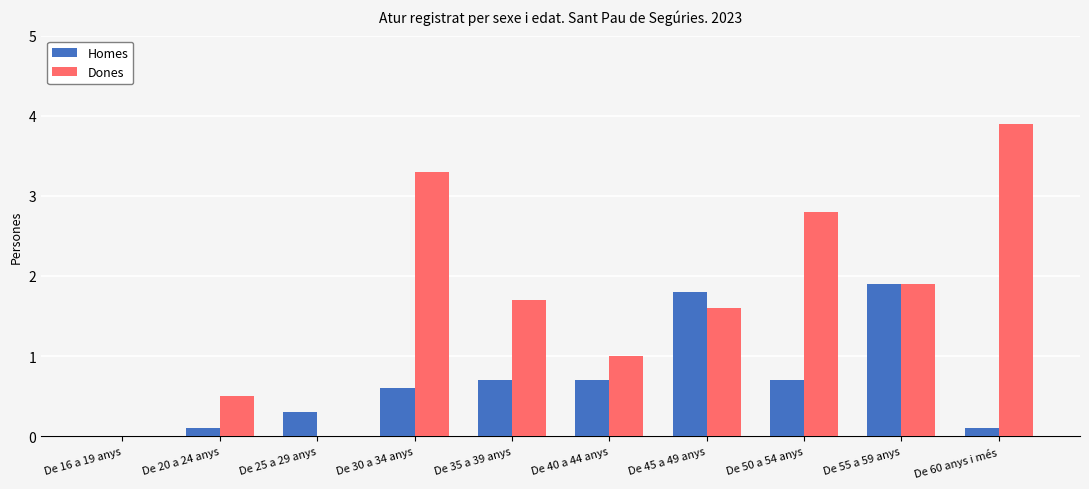

Between De 16 a 19 anys and De 45 a 49 anys, which series saw the biggest shift?

Homes